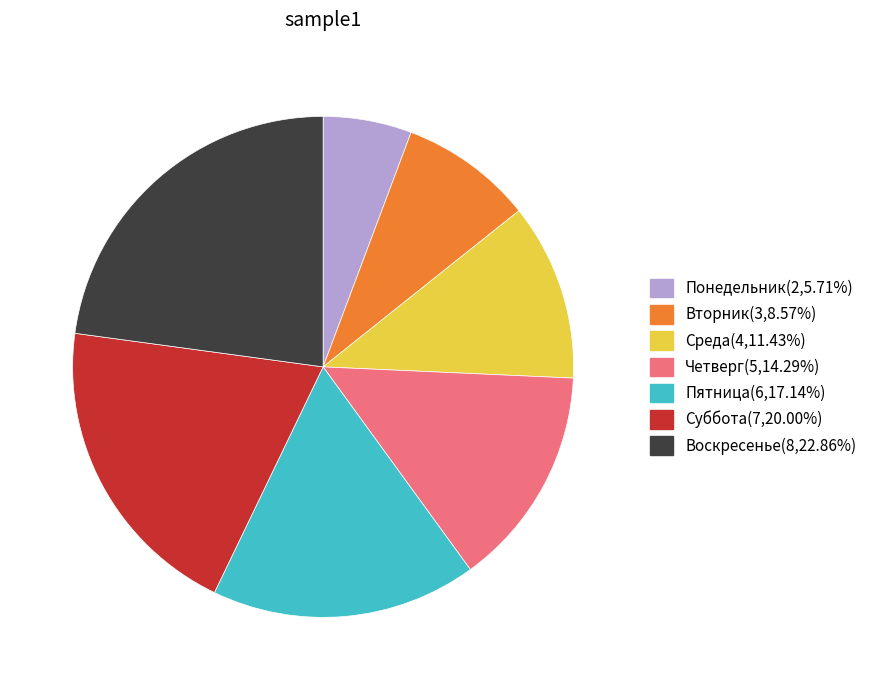

Between Вторник and Среда, which is larger?

Среда